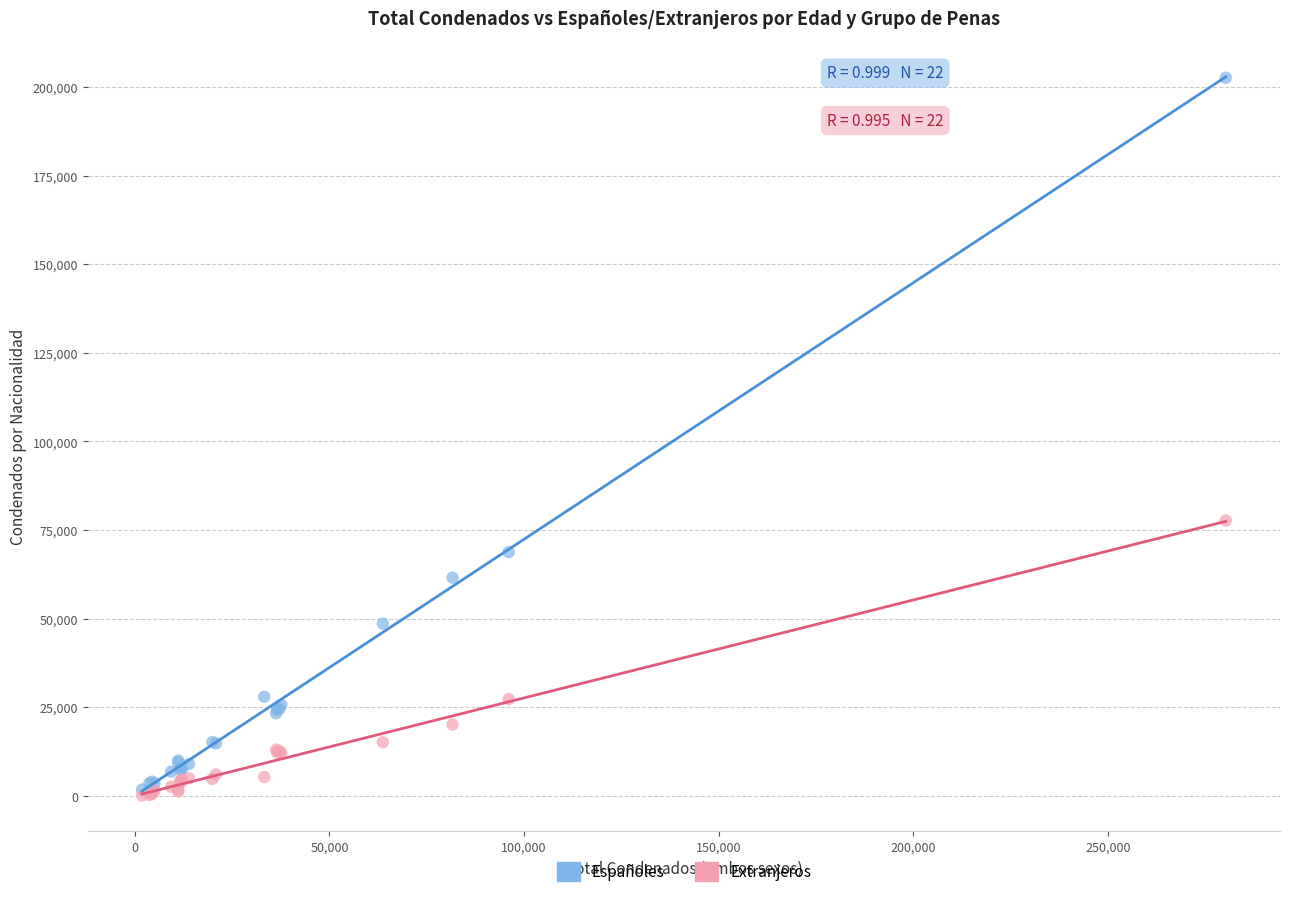

Across all series, what Y value is closest to 101346?

77716